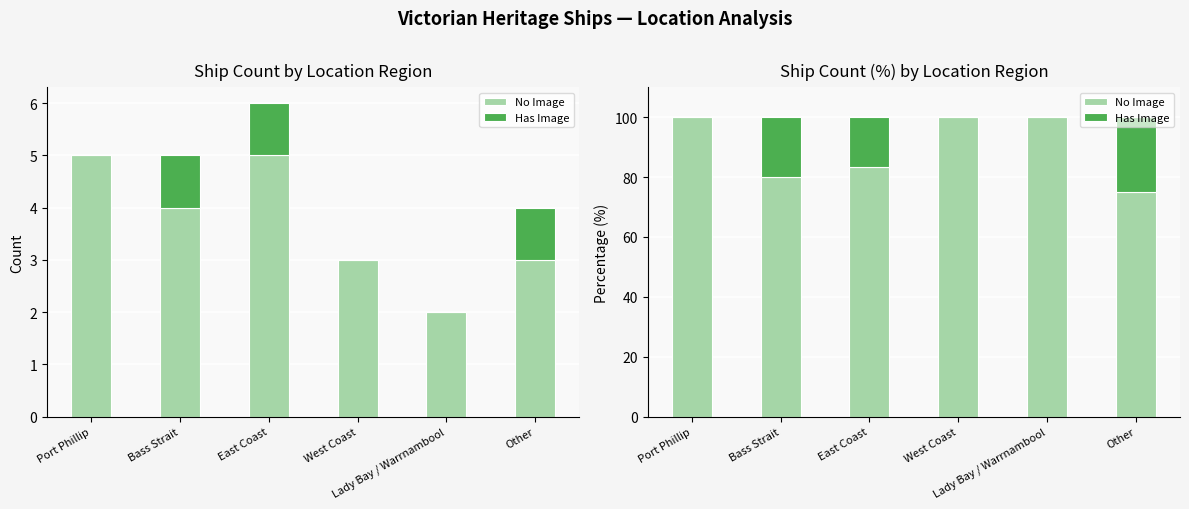

Read the Has Image value at East Coast.

16.7